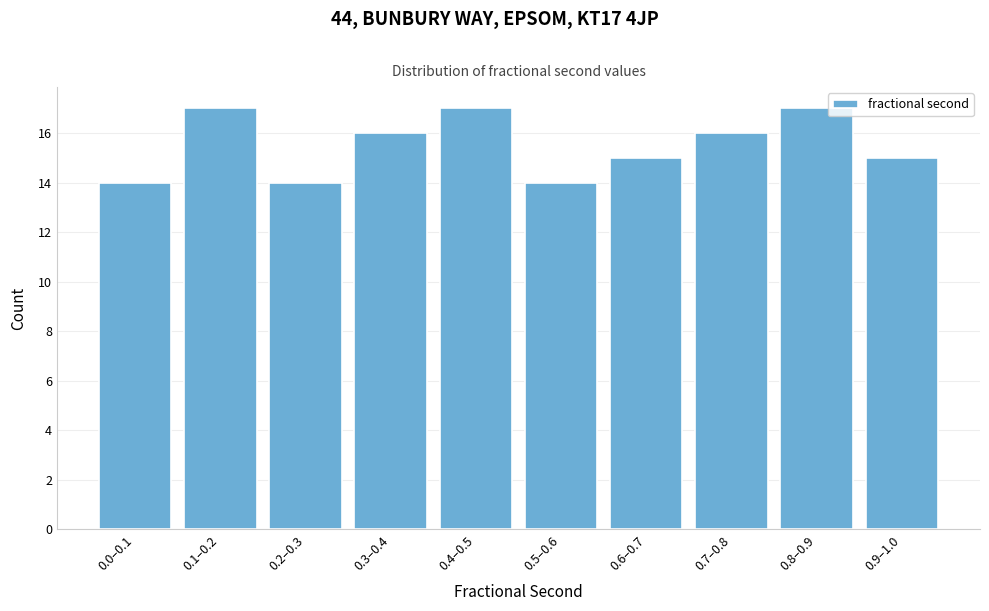

Reading left to right, extract all data points from this chart.

14	17	14	16	17	14	15	16	17	15